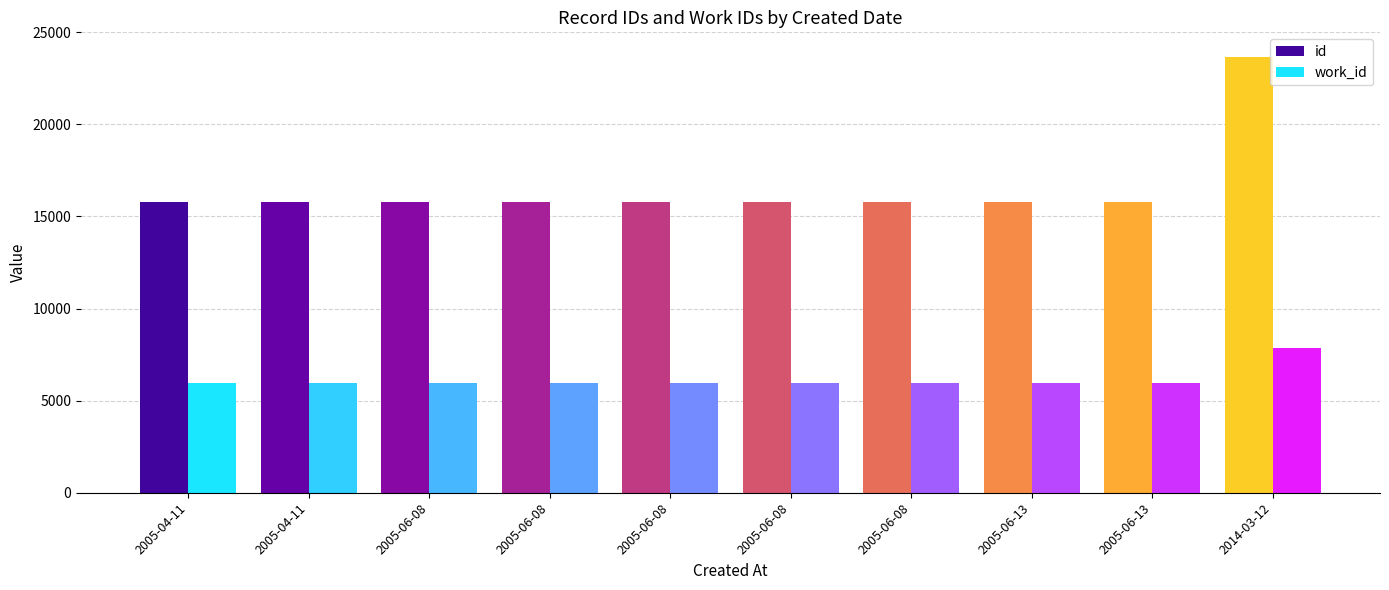

At 2005-06-08, list the series in order from smallest to largest.

work_id, id